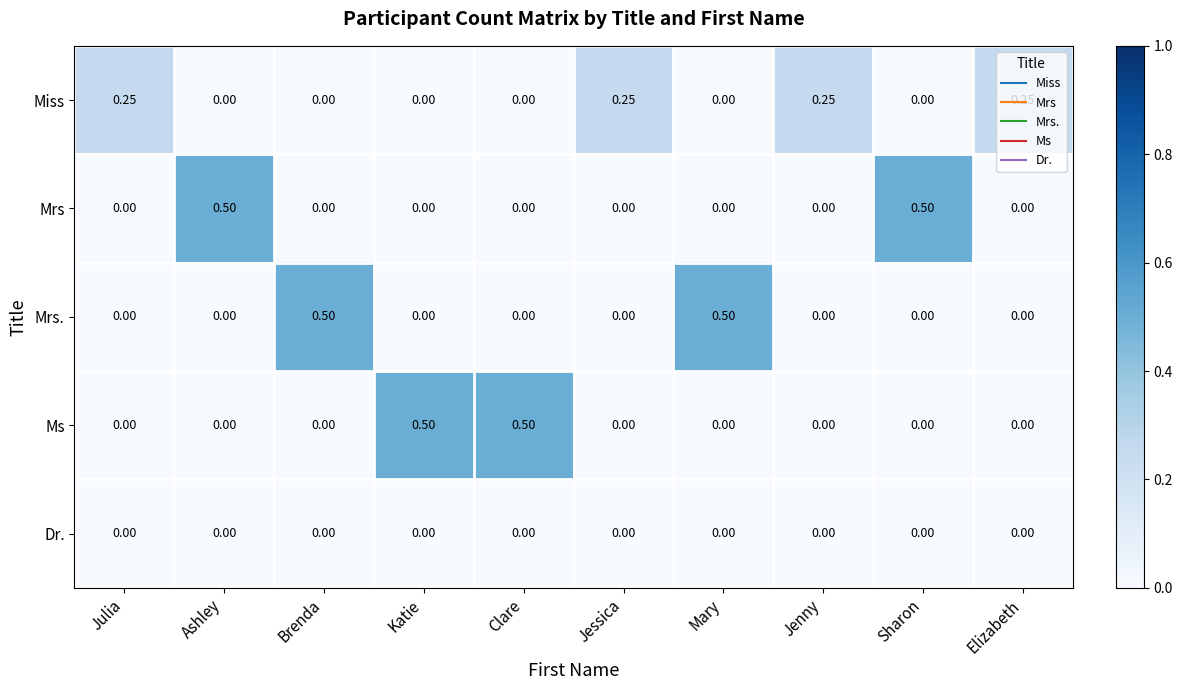

Is the value of Ms at Jenny greater than the value of Mrs at Ashley?

No